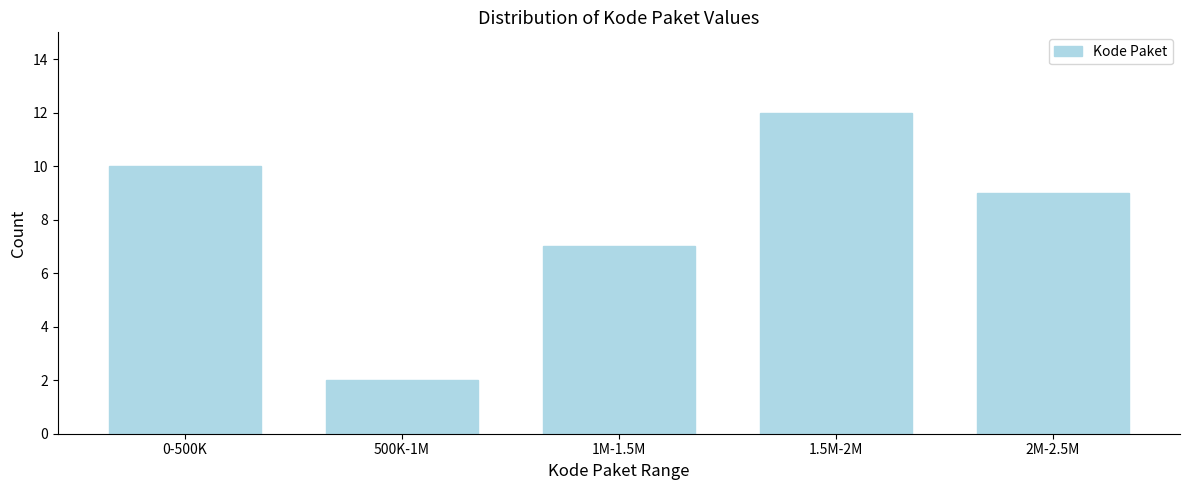

Reading left to right, extract all data points from this chart.

0-500K=10	500K-1M=2	1M-1.5M=7	1.5M-2M=12	2M-2.5M=9